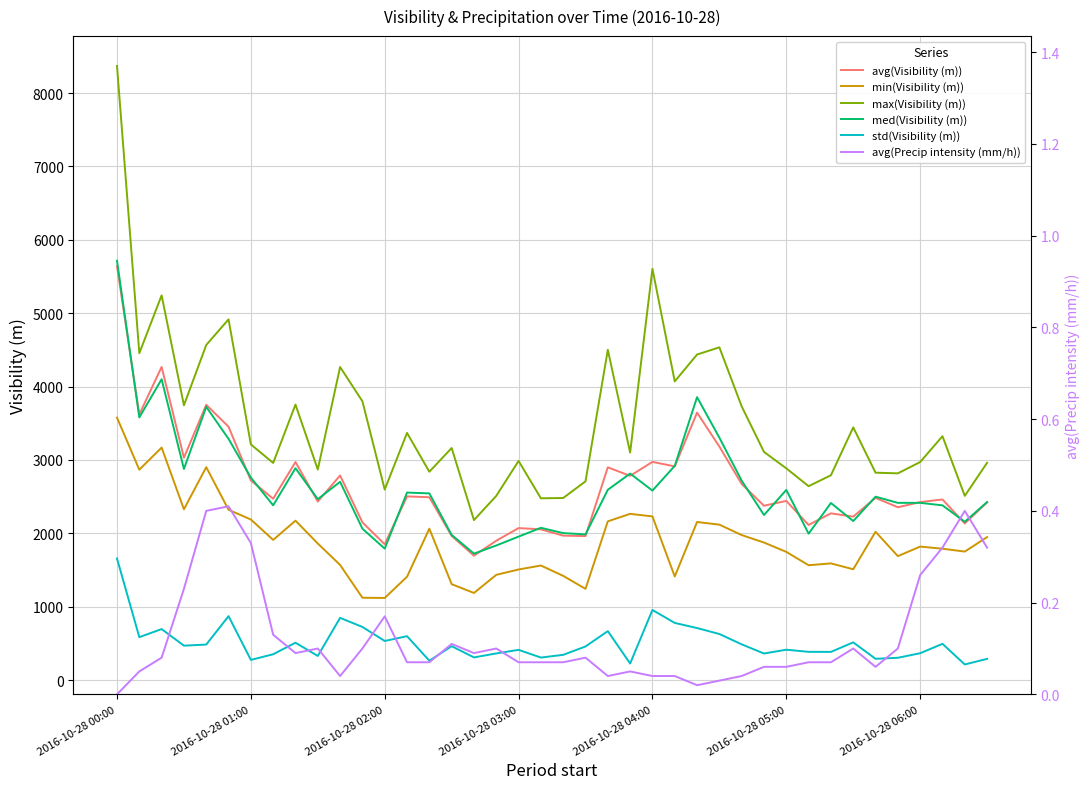

How many positive values does the avg(Precip intensity (mm/h)) series have?

39